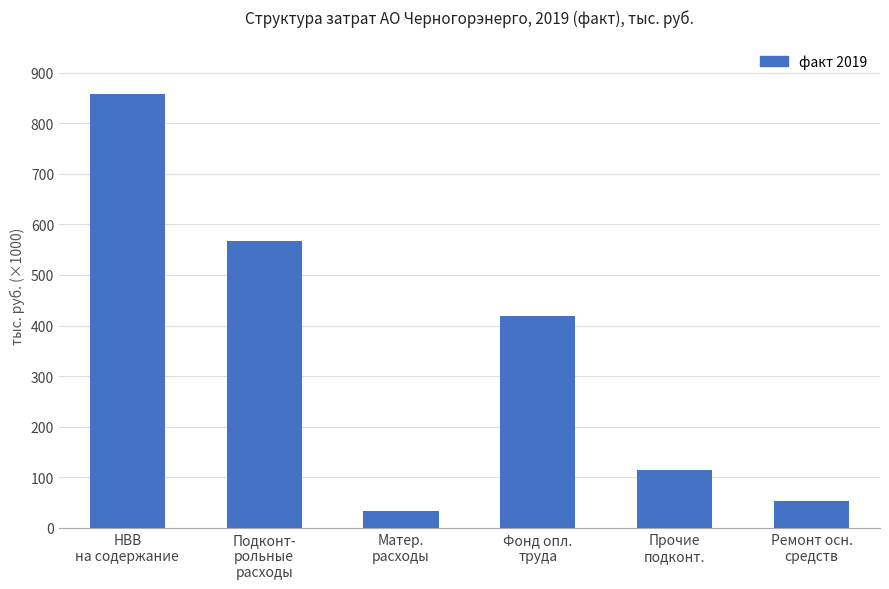

What is the ratio of the value at Матер.
расходы to the value at Фонд опл.
труда?

0.1